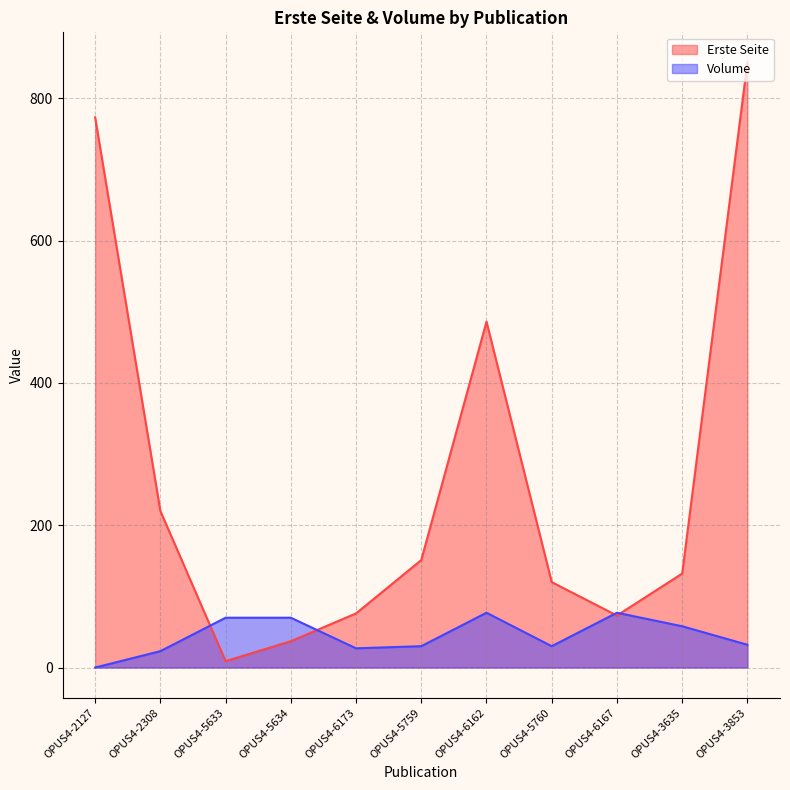

What are all the series names shown in the legend?

Erste Seite, Volume